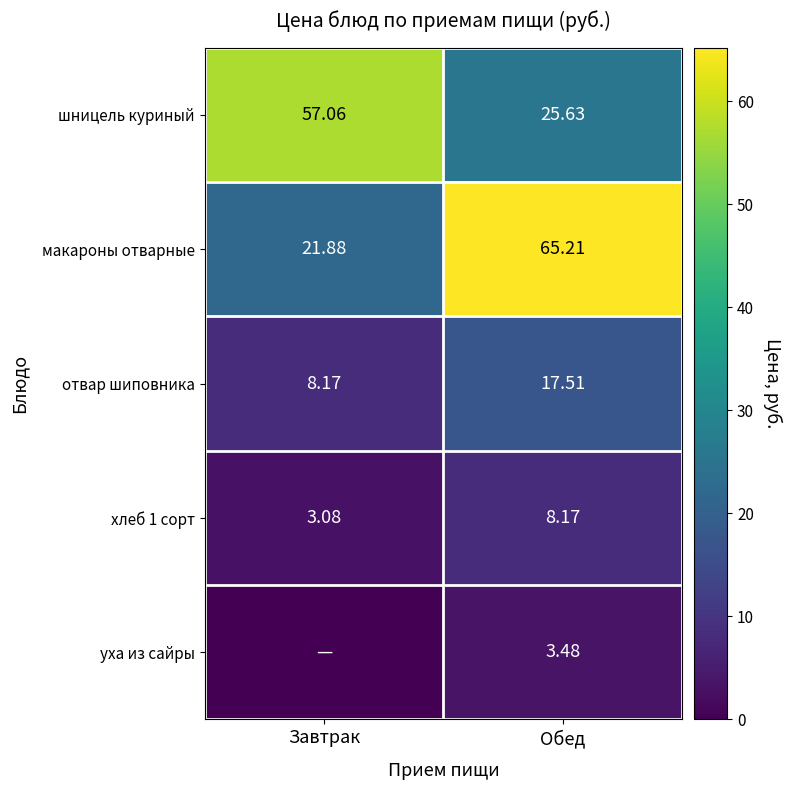

Is the value of отвар шиповника at Завтрак greater than the value of шницель куриный at Завтрак?

No